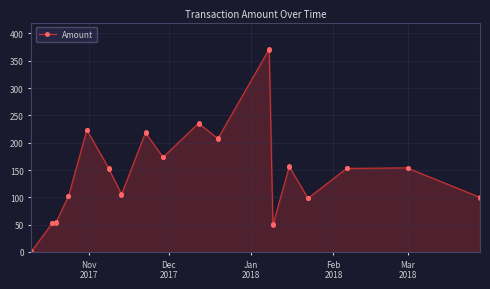

What is the greatest value displayed?

371